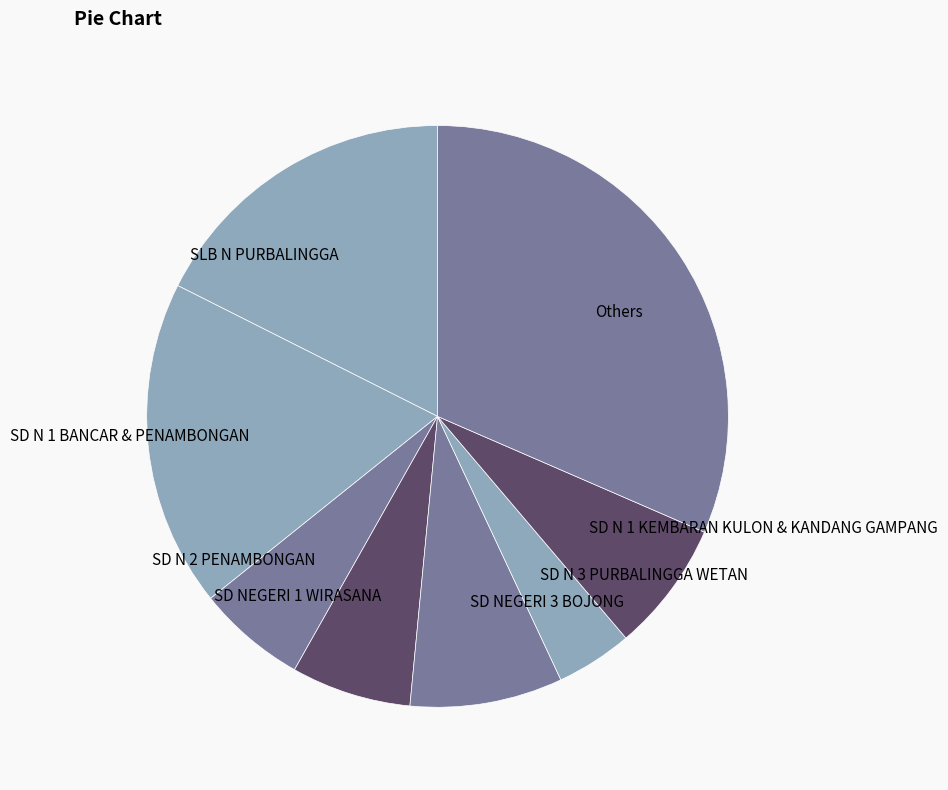

Does any single category account for the majority?

No